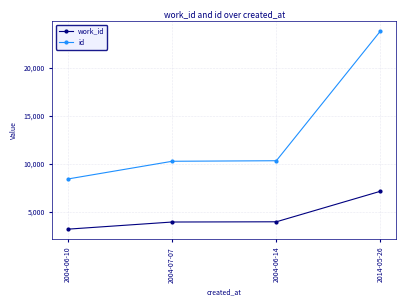

What value does the id series have at 2004-06-14?

10343